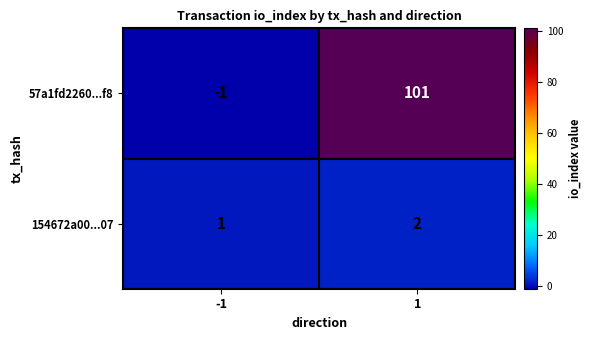

Reading left to right, list all the values displayed in this chart.

57a1fd2260...f8: -1	101
154672a00...07: 1	2